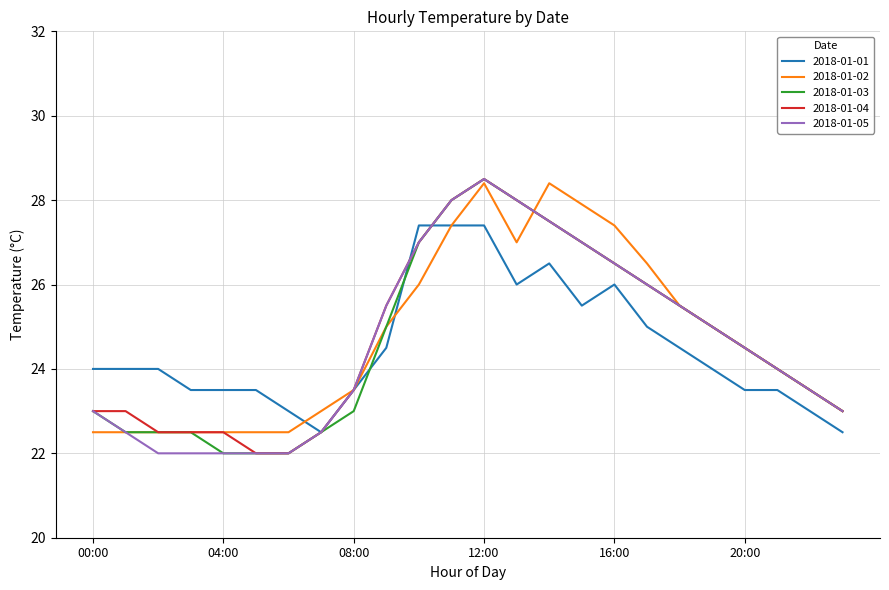

What is the minimum value for 2018-01-05?

22.0